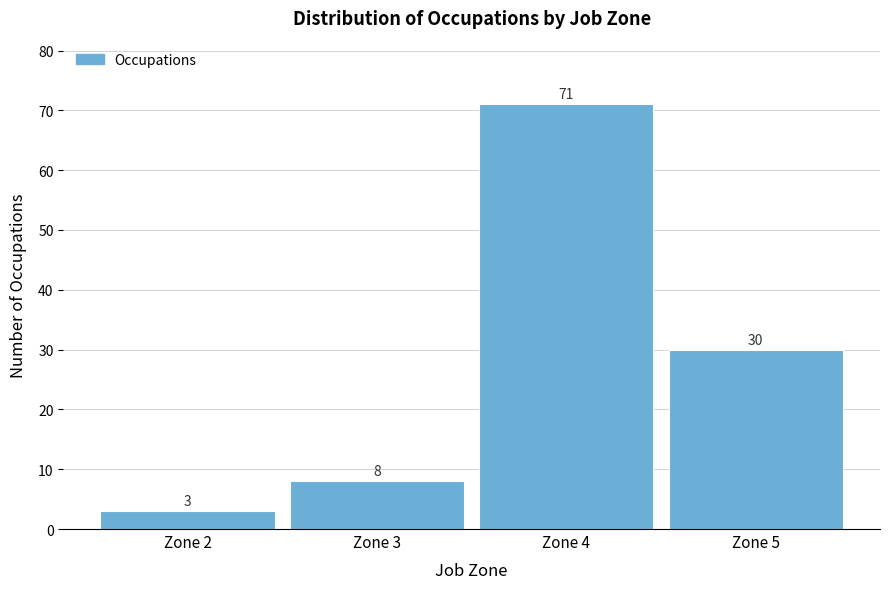

Reading left to right, list every bar in this chart as the range it spans on the x-axis followed by its height.

1.5 to 2.5: 3
2.5 to 3.5: 8
3.5 to 4.5: 71
4.5 to 5.5: 30